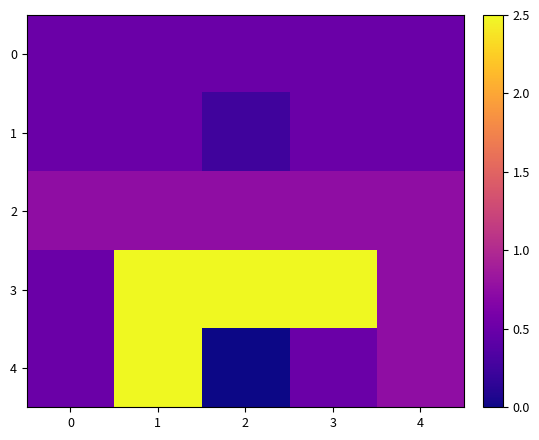

Reading left to right, list all the values displayed in this chart.

0: 0=0.5	1=0.5	2=0.5	3=0.5	4=0.5
1: 0=0.5	1=0.5	2=0.2	3=0.5	4=0.5
2: 0=0.8	1=0.8	2=0.8	3=0.8	4=0.8
3: 0=0.5	1=2.5	2=2.5	3=2.5	4=0.8
4: 0=0.5	1=2.5	2=0.0	3=0.5	4=0.8